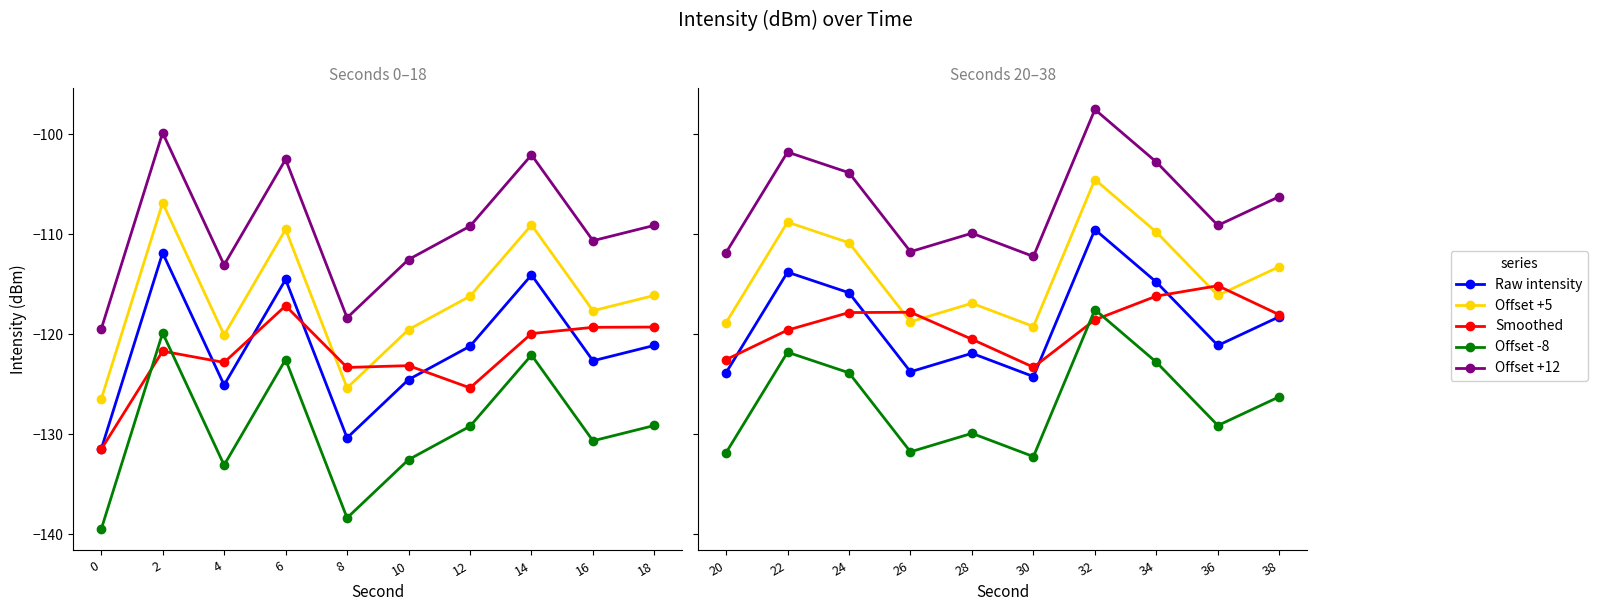

Count the number of data series in this chart.

5